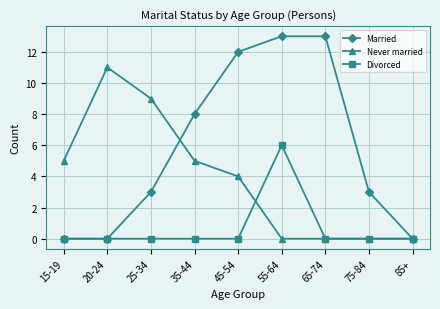

What are all the series names shown in the legend?

Married, Never married, Divorced